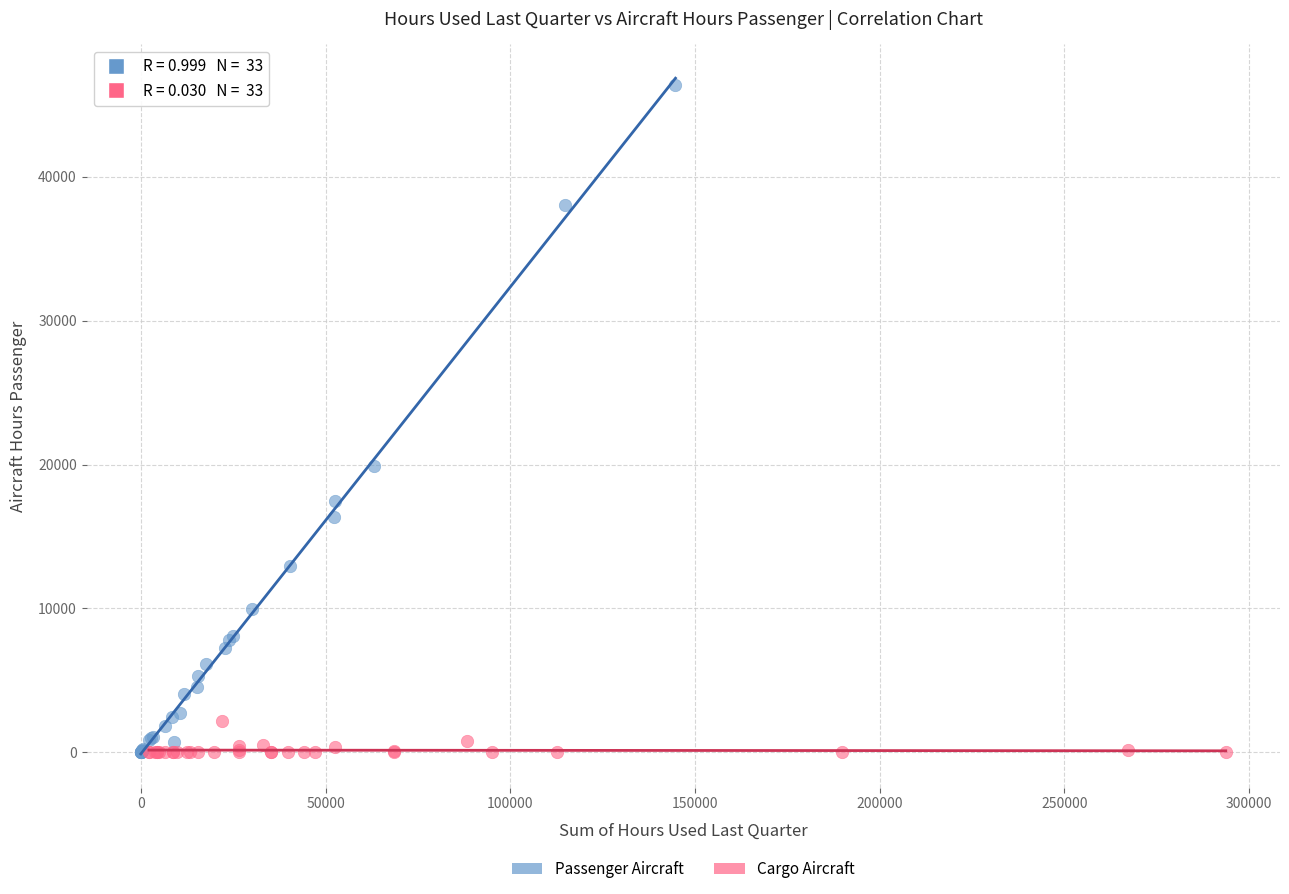

Which series has the widest spread of Y values?

Passenger Aircraft